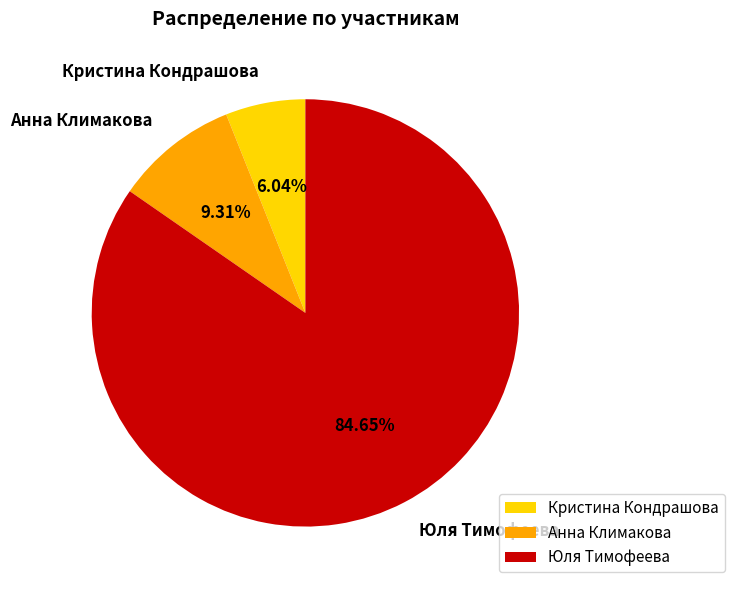

To the nearest percent, what percentage of the pie is Анна Климакова?

9%